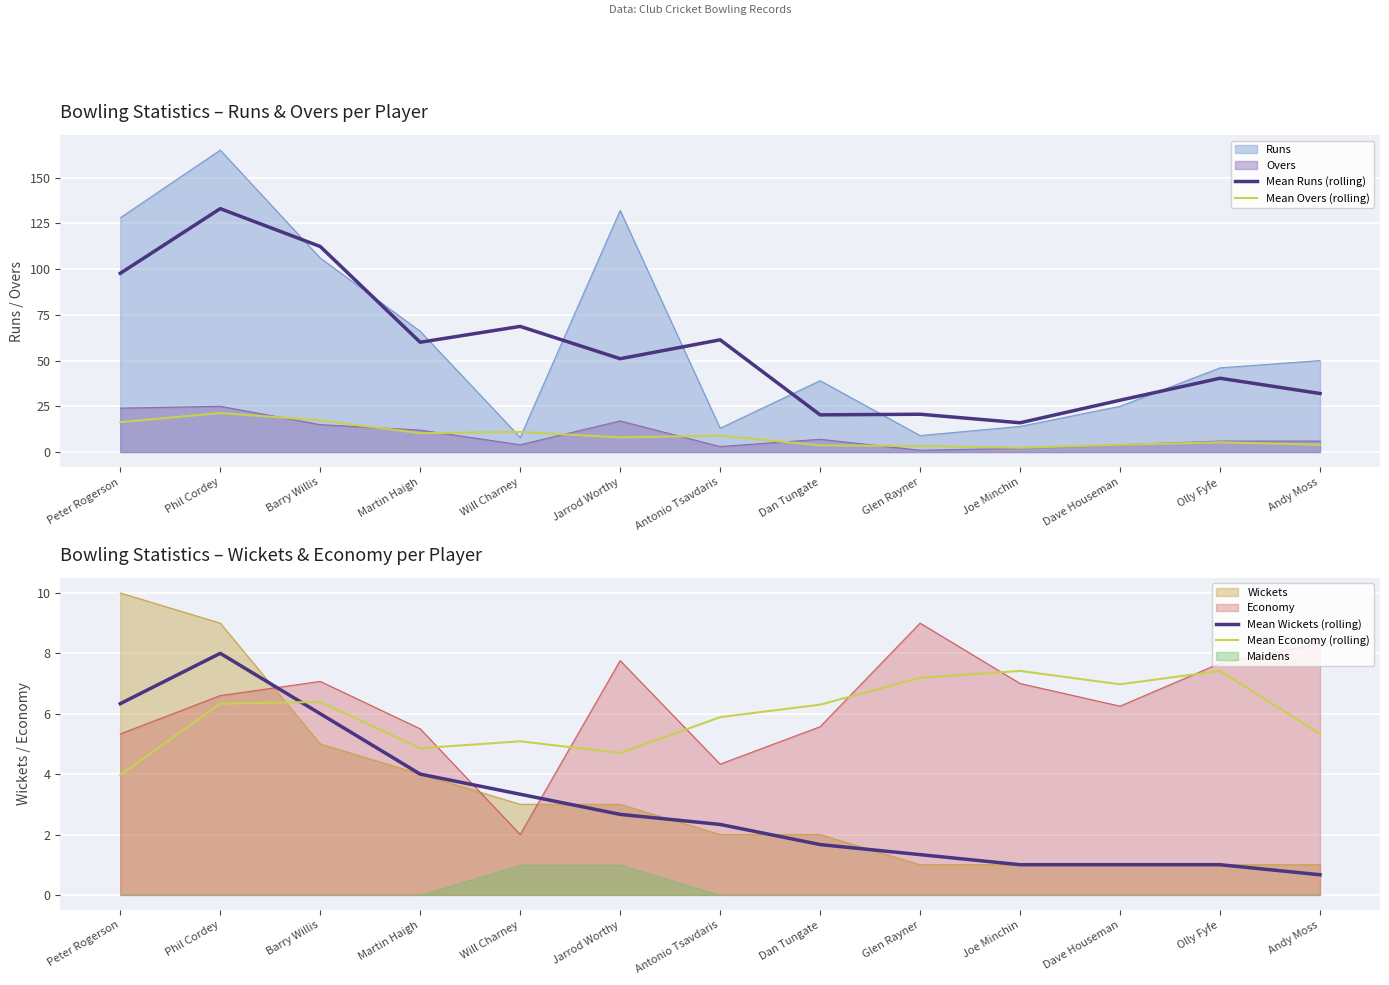

True or false: Mean Runs (rolling) has a value of 97.7 at Peter Rogerson.

True